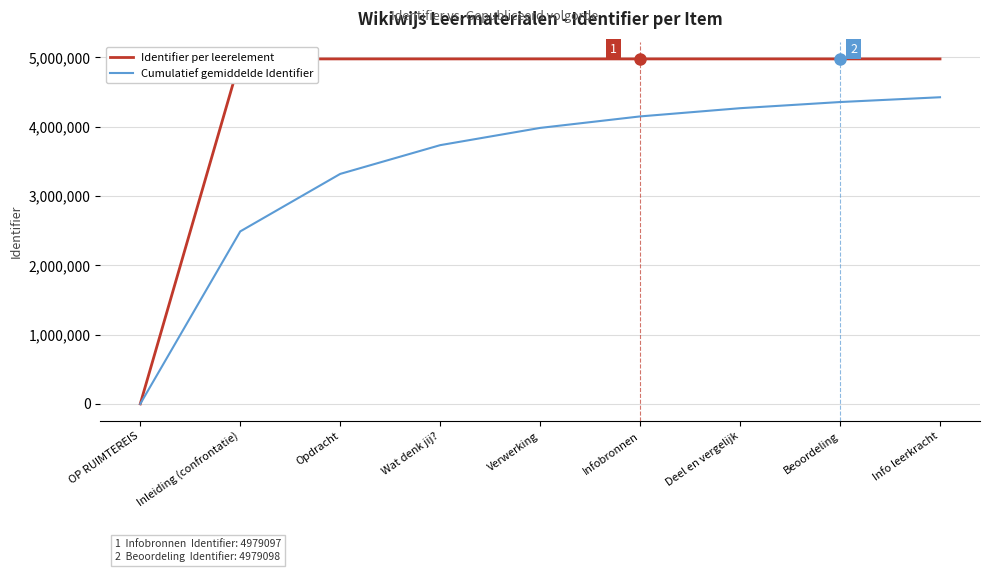

What is the spread (max minus min) of values at Infobronnen?

829852.2